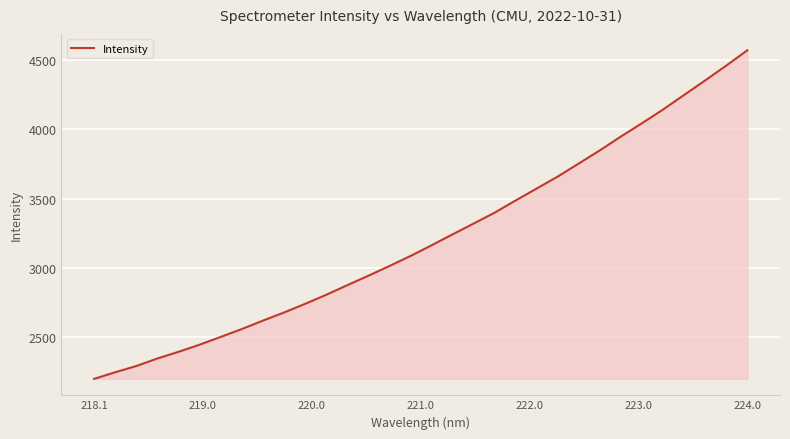

What is the minimum value shown in the chart?

2199.8